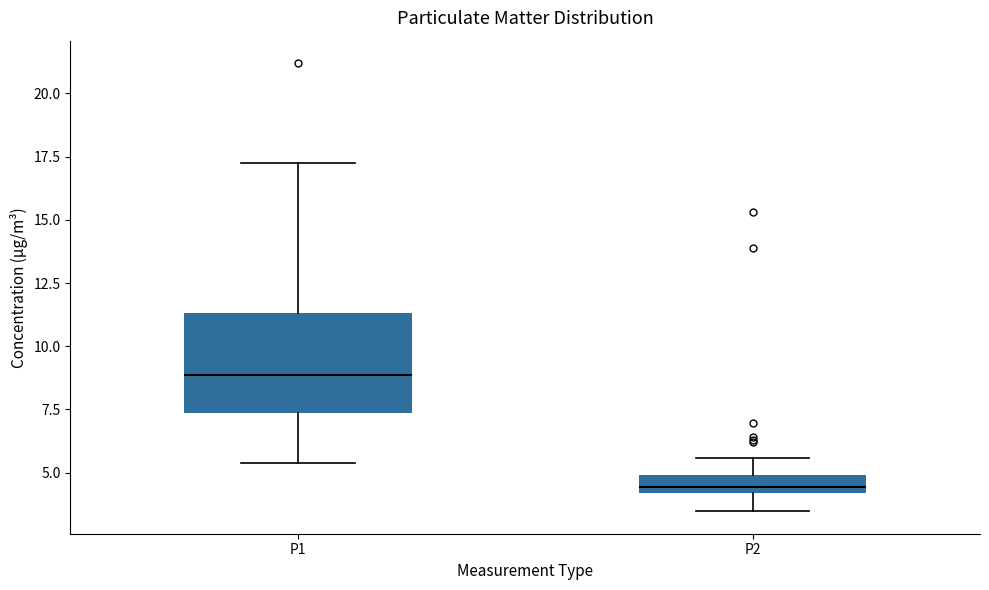

Comparing the boxes themselves (not the whiskers), which one is the tallest?

P1